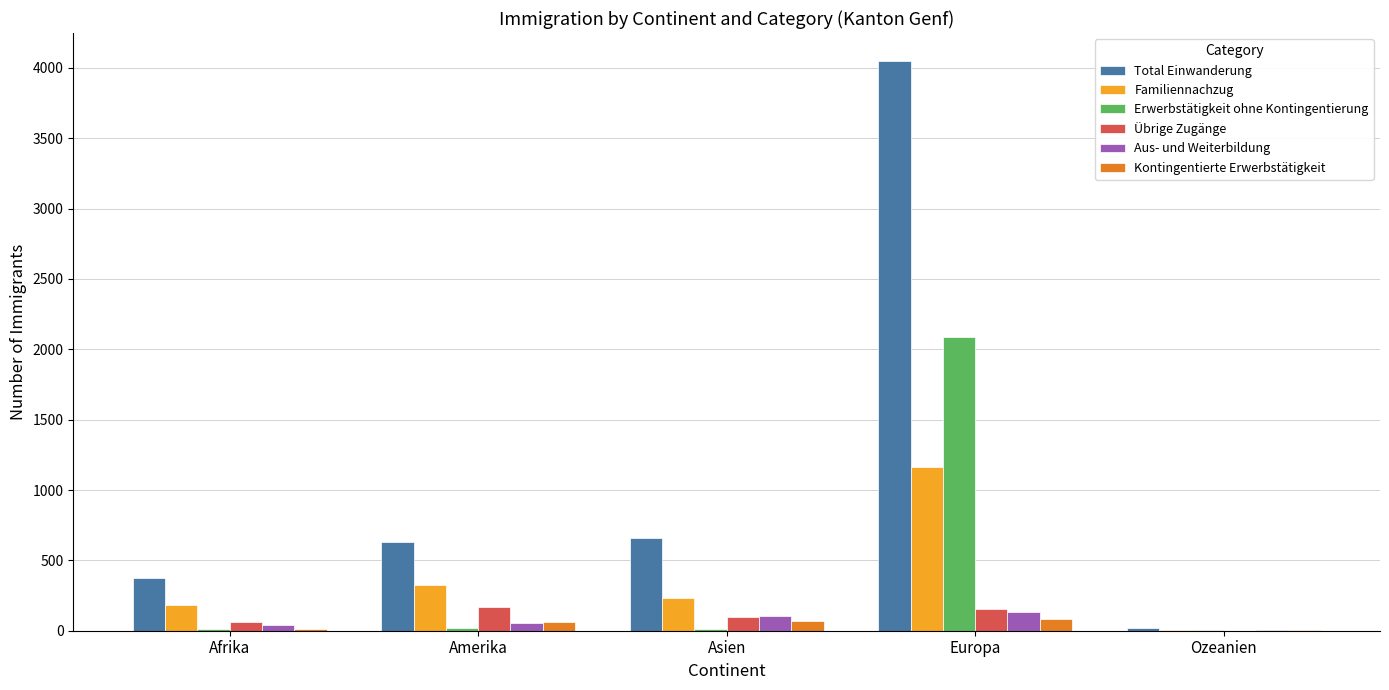

What are all the series names shown in the legend?

Total Einwanderung, Familiennachzug, Erwerbstätigkeit ohne Kontingentierung, Übrige Zugänge, Aus- und Weiterbildung, Kontingentierte Erwerbstätigkeit